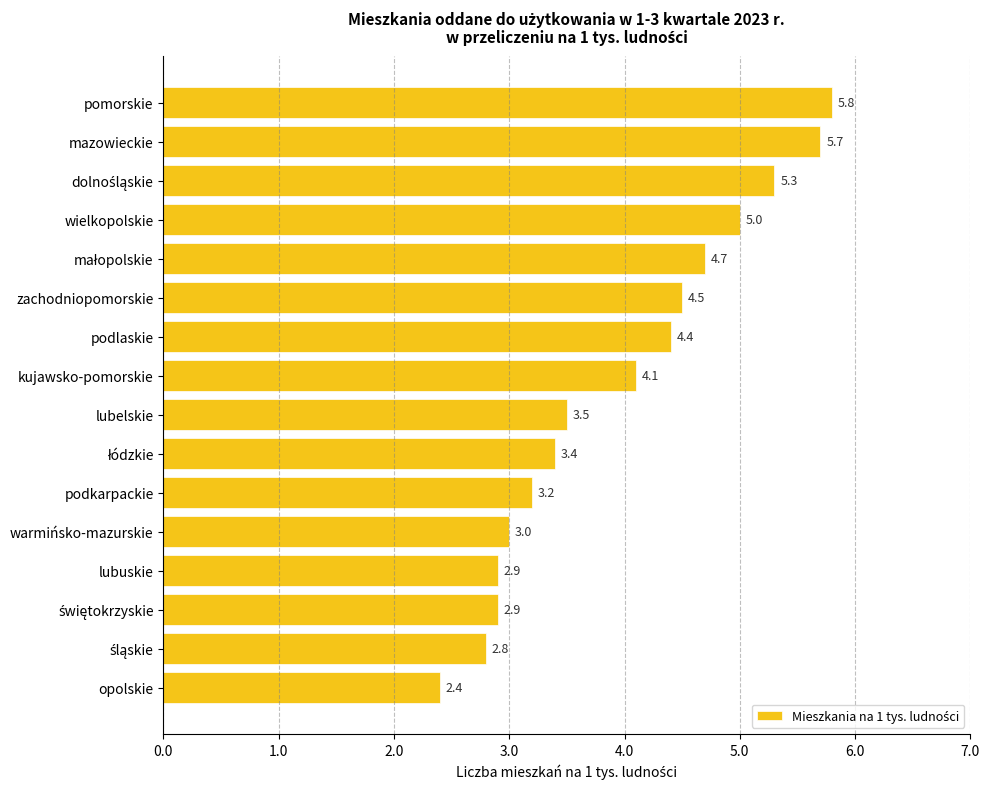

Reading bottom to top, extract all data points from this chart.

2.4	2.8	2.9	2.9	3.0	3.2	3.4	3.5	4.1	4.4	4.5	4.7	5.0	5.3	5.7	5.8